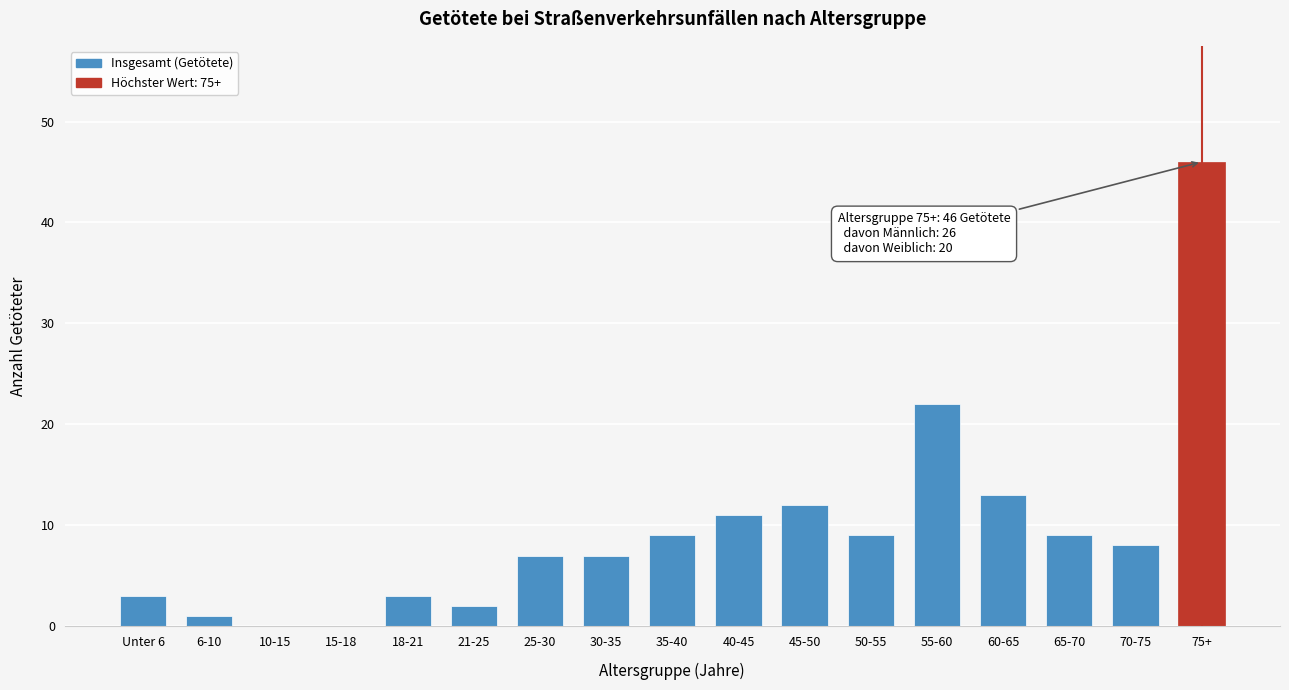

Reading left to right, transcribe all the data shown in this chart.

Unter 6=3	6-10=1	10-15=0	15-18=0	18-21=3	21-25=2	25-30=7	30-35=7	35-40=9	40-45=11	45-50=12	50-55=9	55-60=22	60-65=13	65-70=9	70-75=8	75+=46